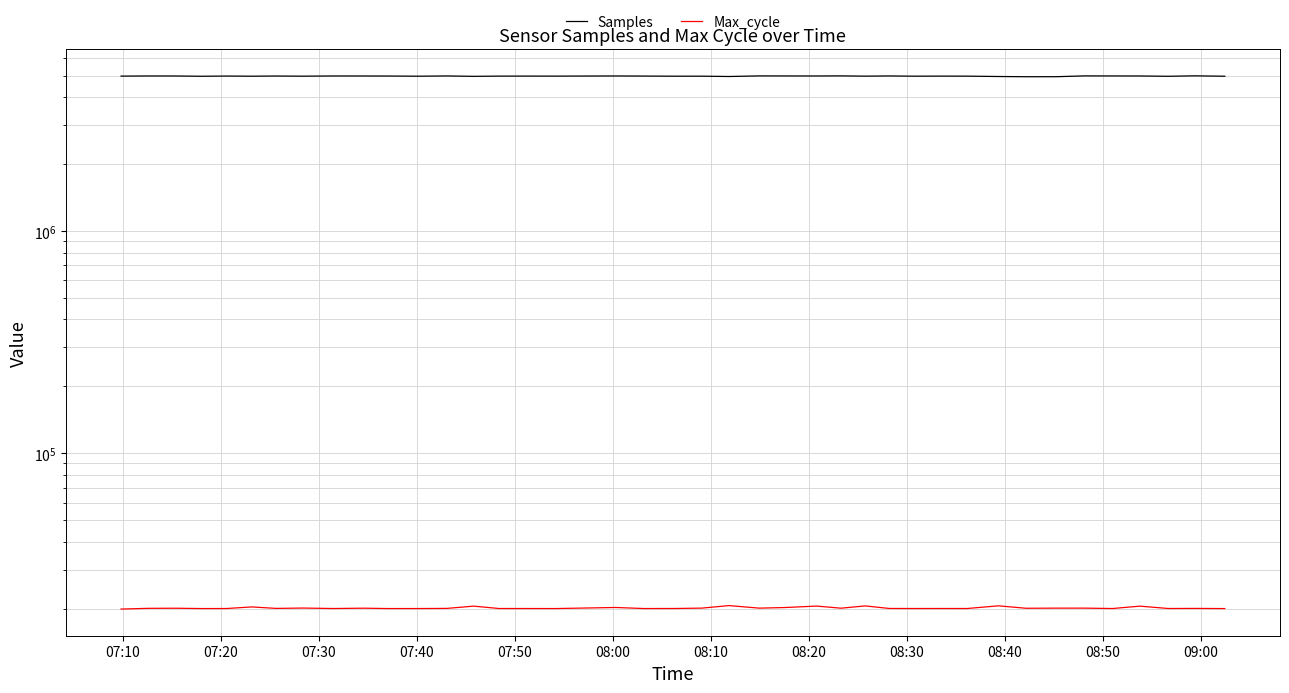

What is the lowest value of the Max_cycle series?

19917